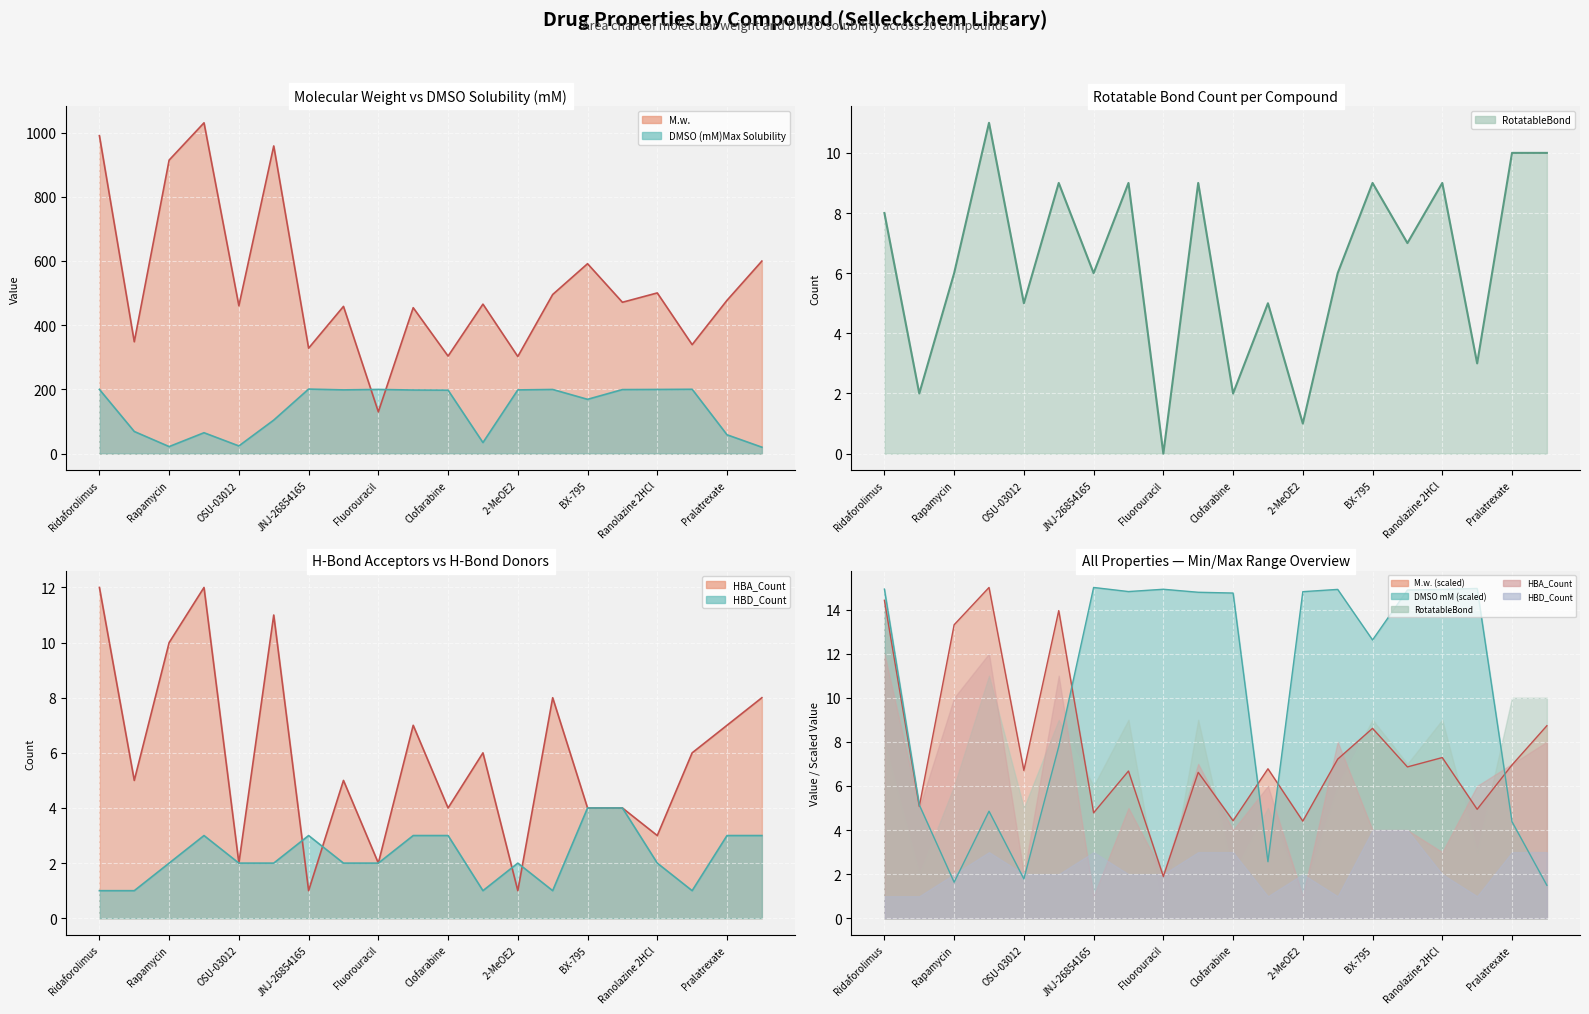

Does the chart display data point markers on the line(s)?

No